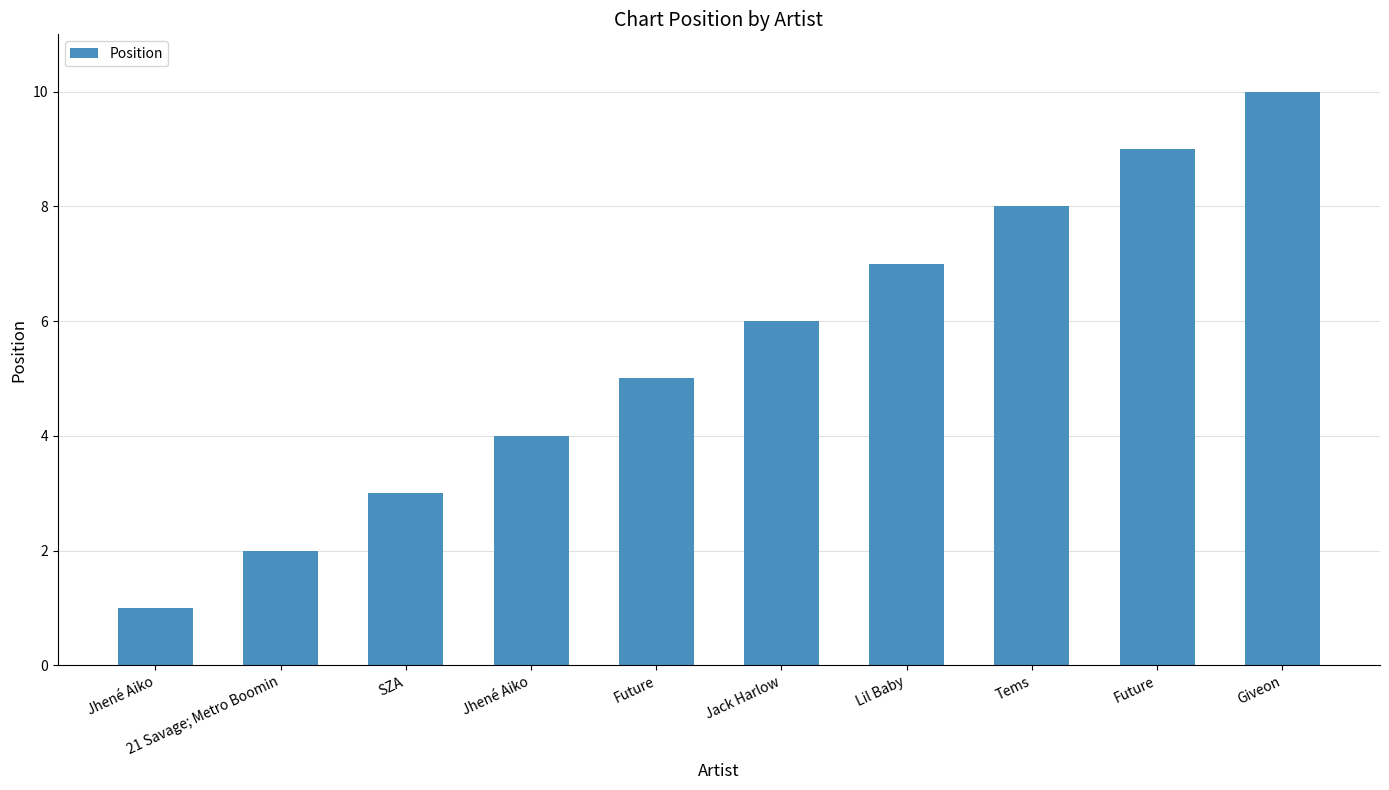

How many bars are there in total?

10